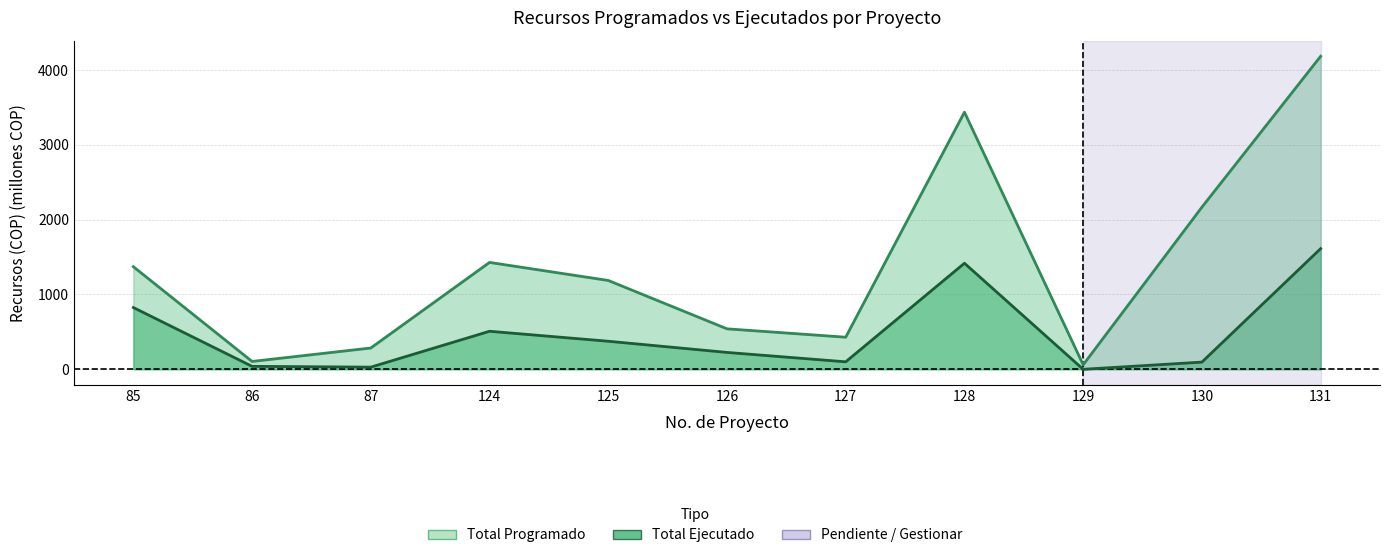

True or false: TOTAL EJECUTADO and TOTAL PROGRAMADO cross at least once.

False